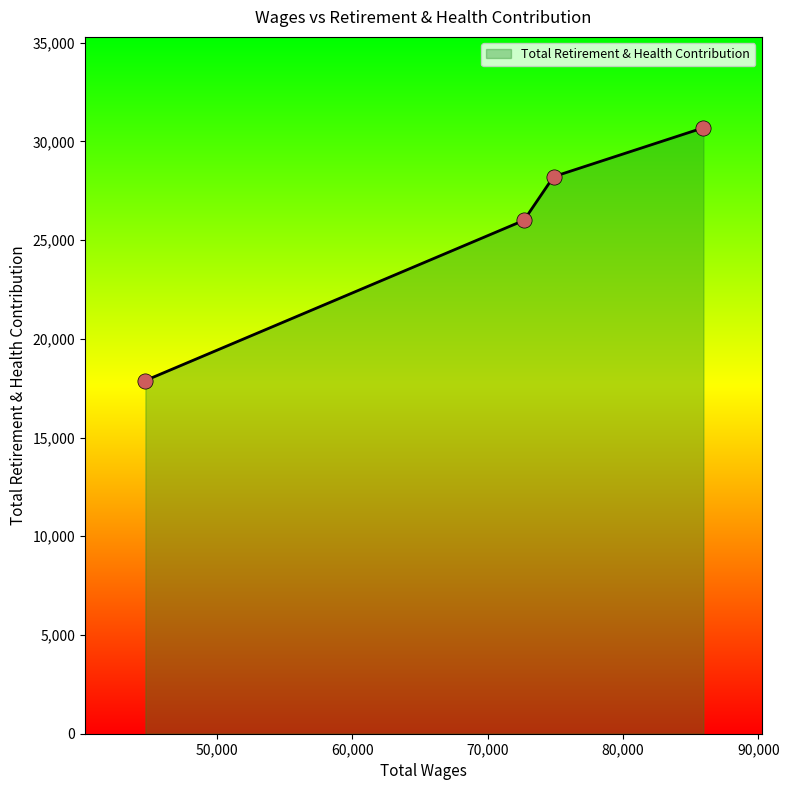

What is the minimum value shown in the chart?

17890